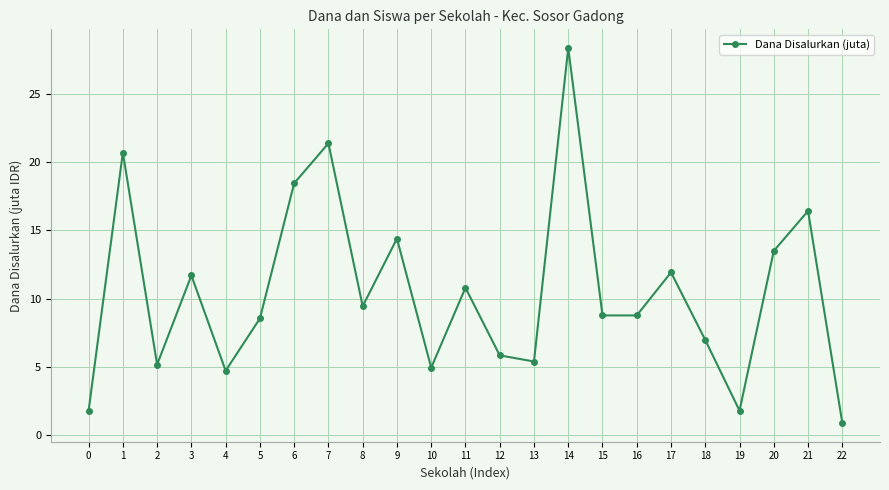

How many data points are less than 8?

9